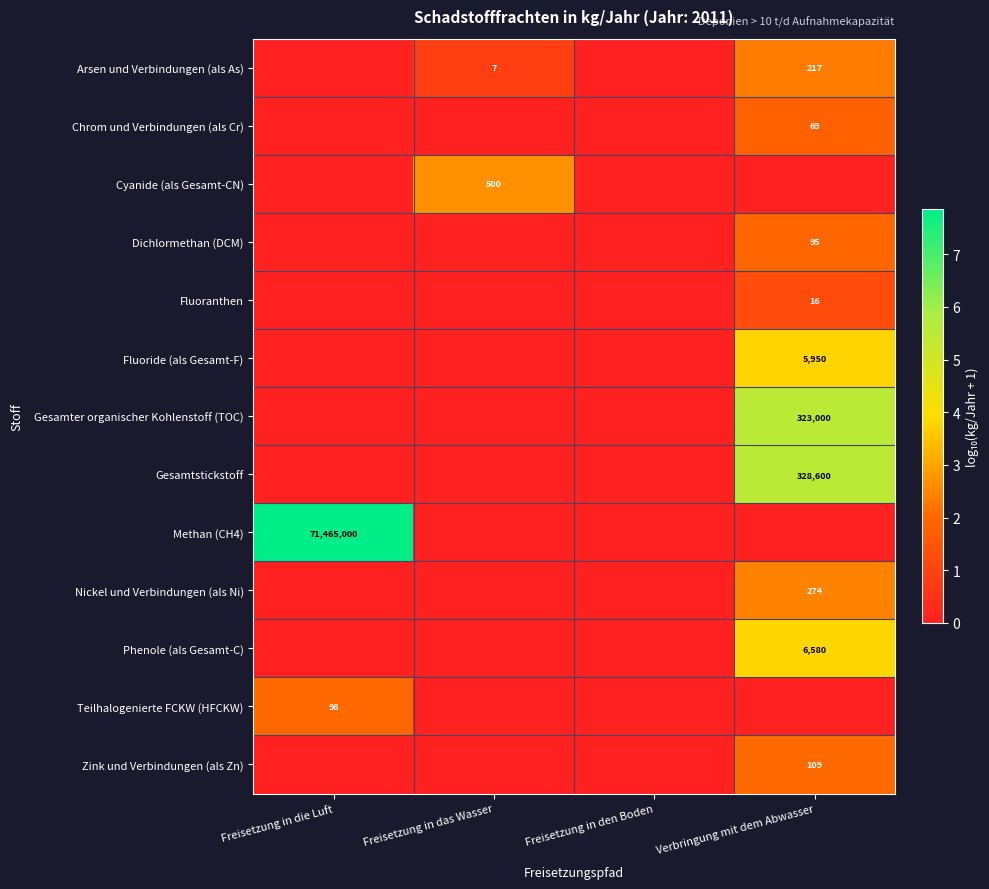

At which category is the sum across all series the highest?

Verbringung mit dem Abwasser